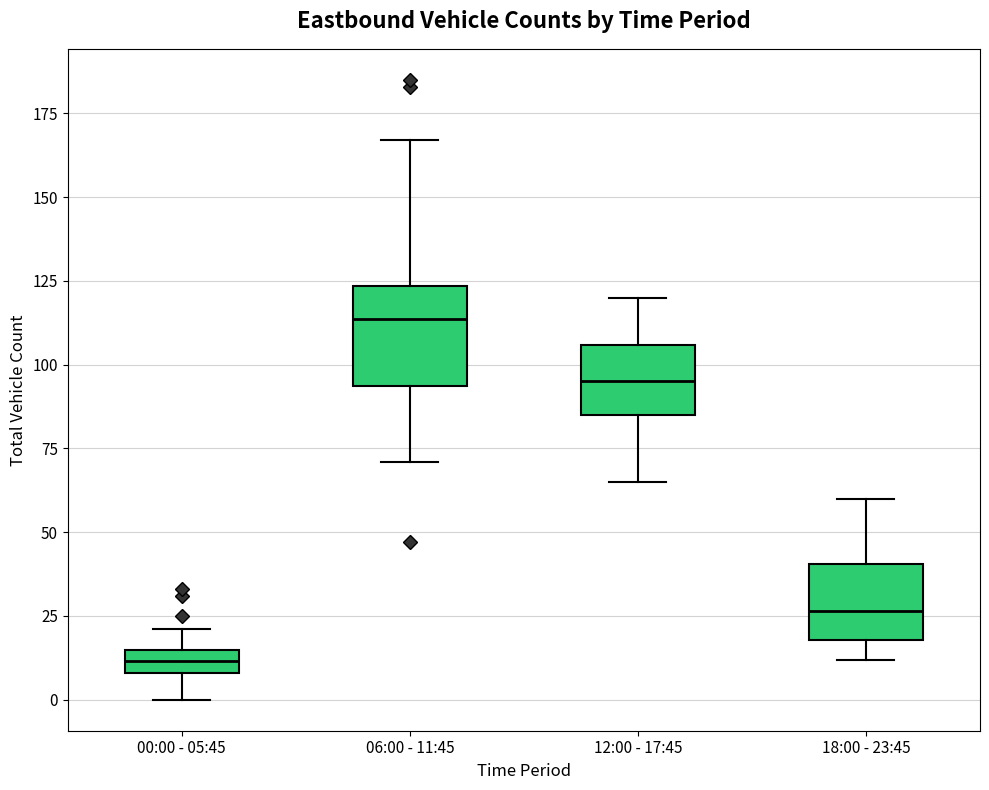

Which box's median line is the lowest?

00:00 - 05:45